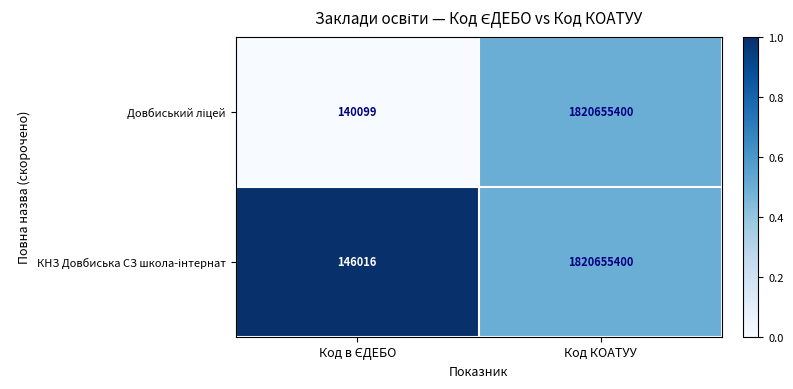

At which category is the sum across all series the highest?

Код КОАТУУ